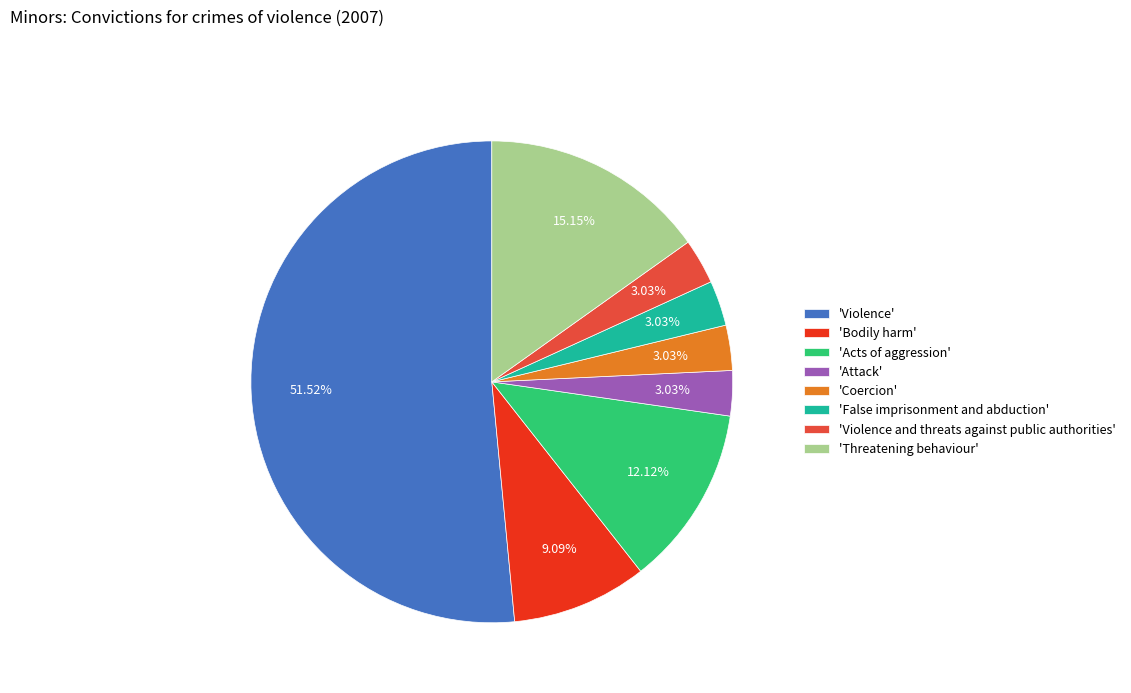

What is the ratio of the value at 'Violence' to the value at 'Violence and threats against public authorities'?

17.0